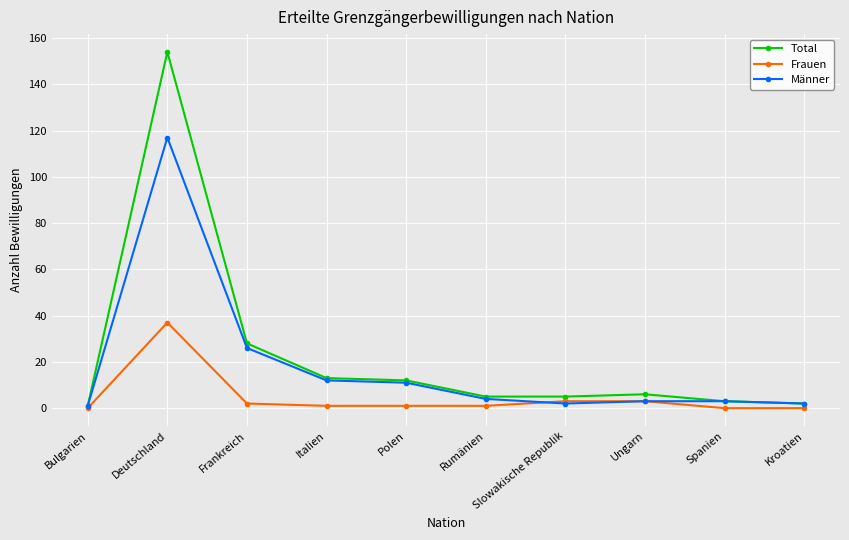

Which series has the largest total across all categories?

Total